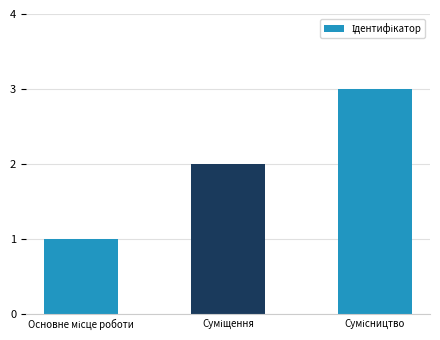

How many data points does each series have?

3